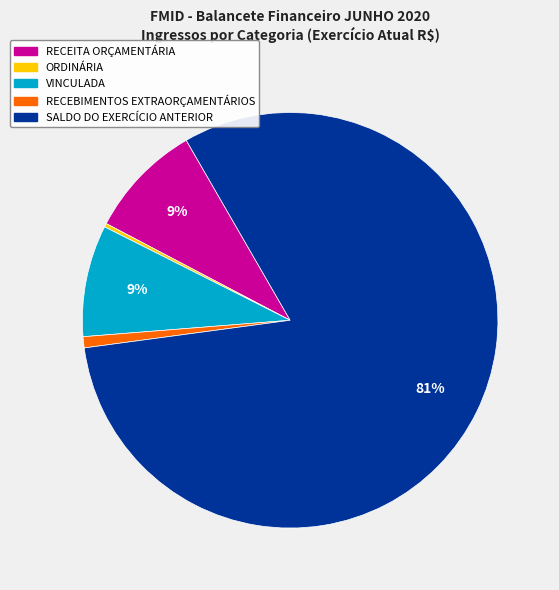

How many slices are in this pie chart?

5